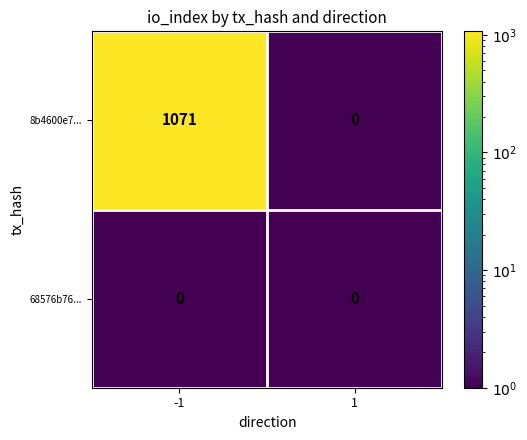

Which series has the widest spread of values?

8b4600e7...